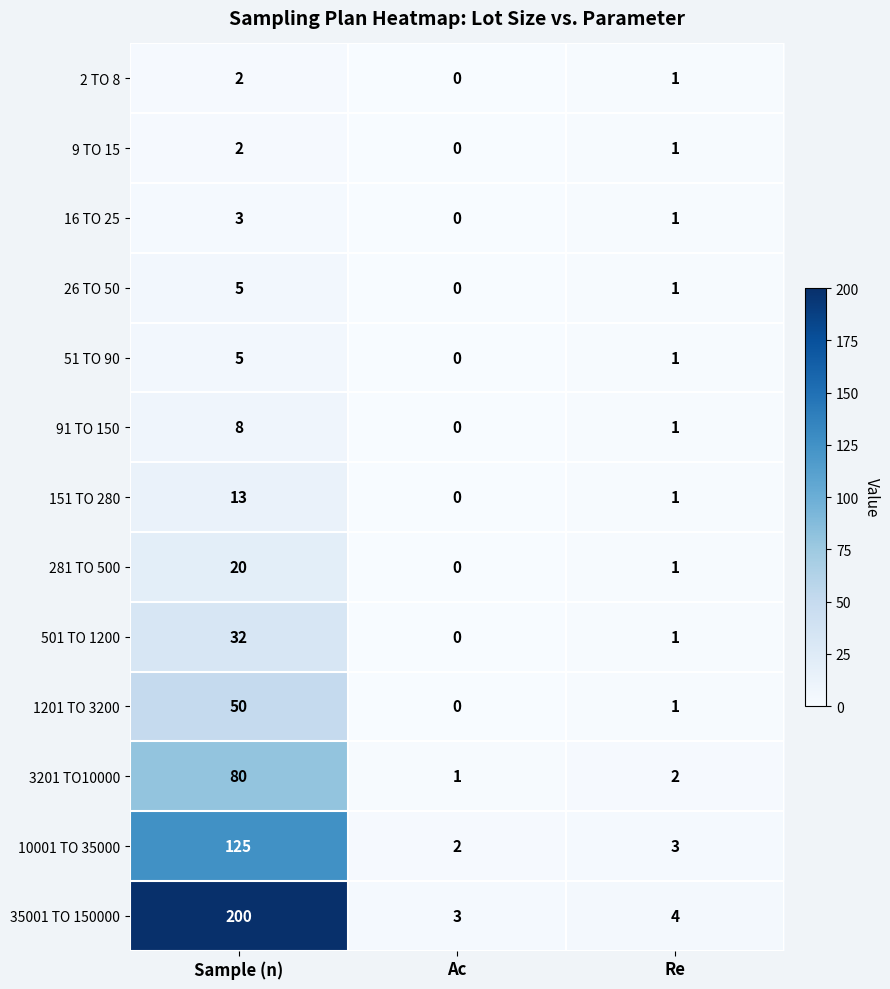

At which category is the sum across all series the highest?

Sample (n)